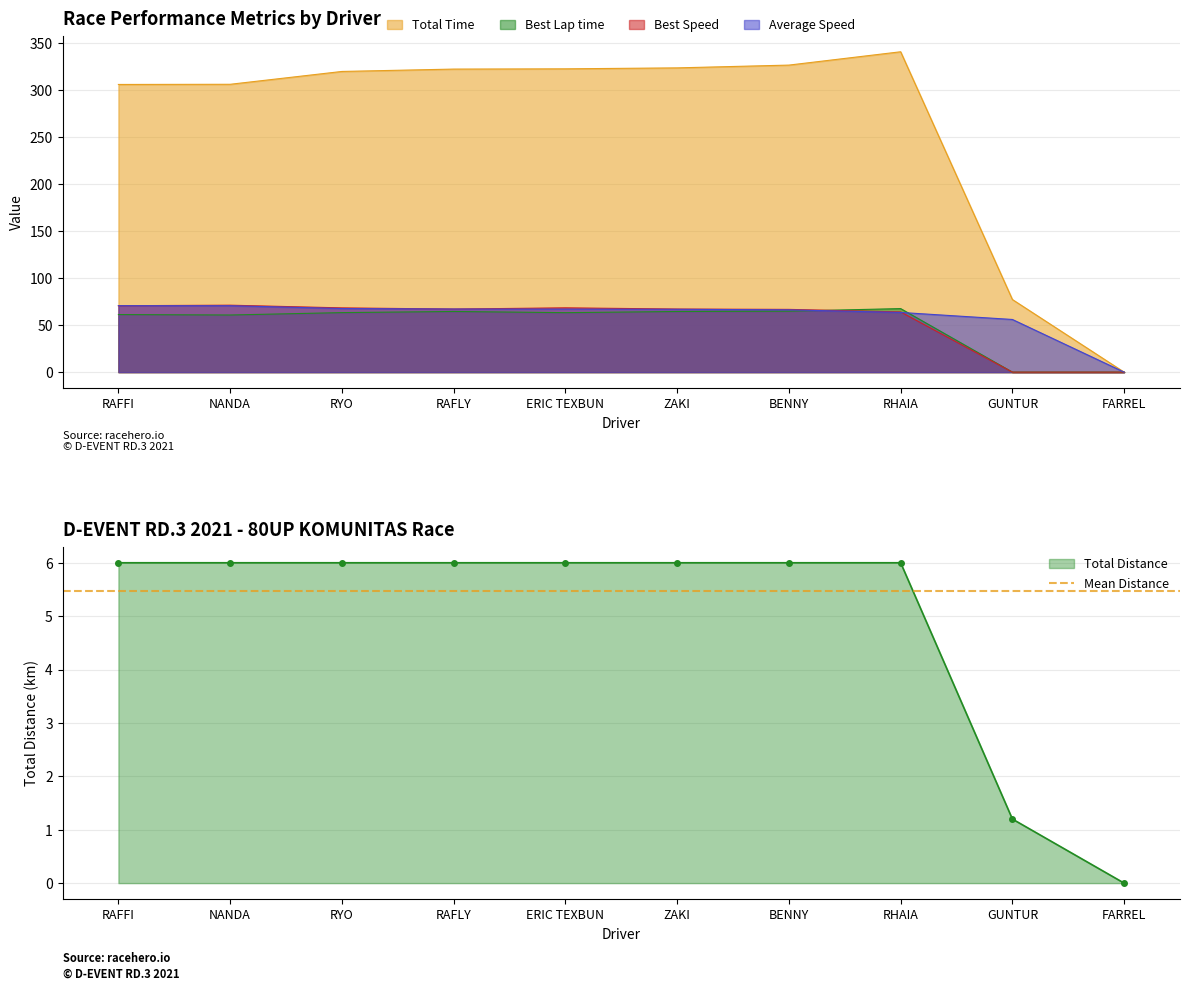

True or false: Best Lap time and Total Time cross at least once.

False